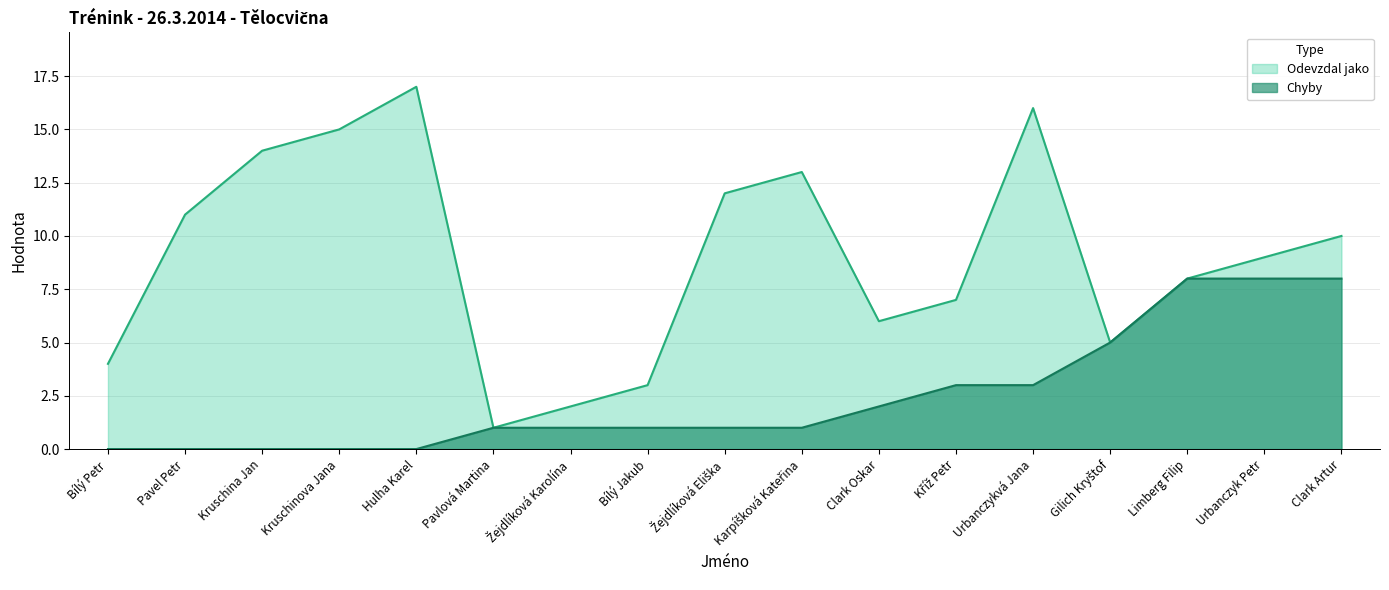

Which series has the largest total across all categories?

Odevzdal jako